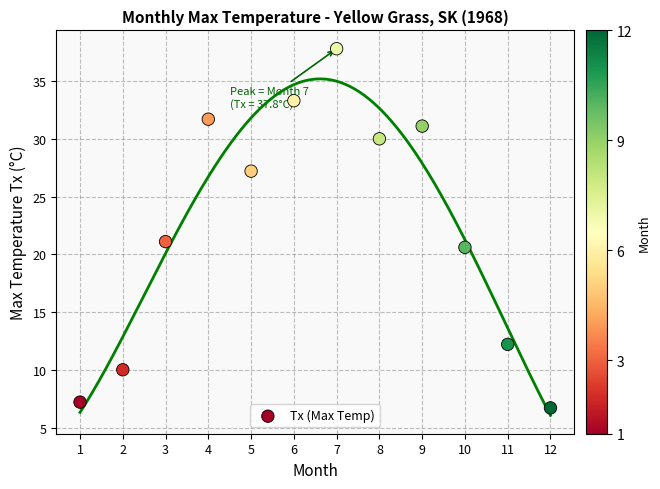

What is the average Y value?

22.4